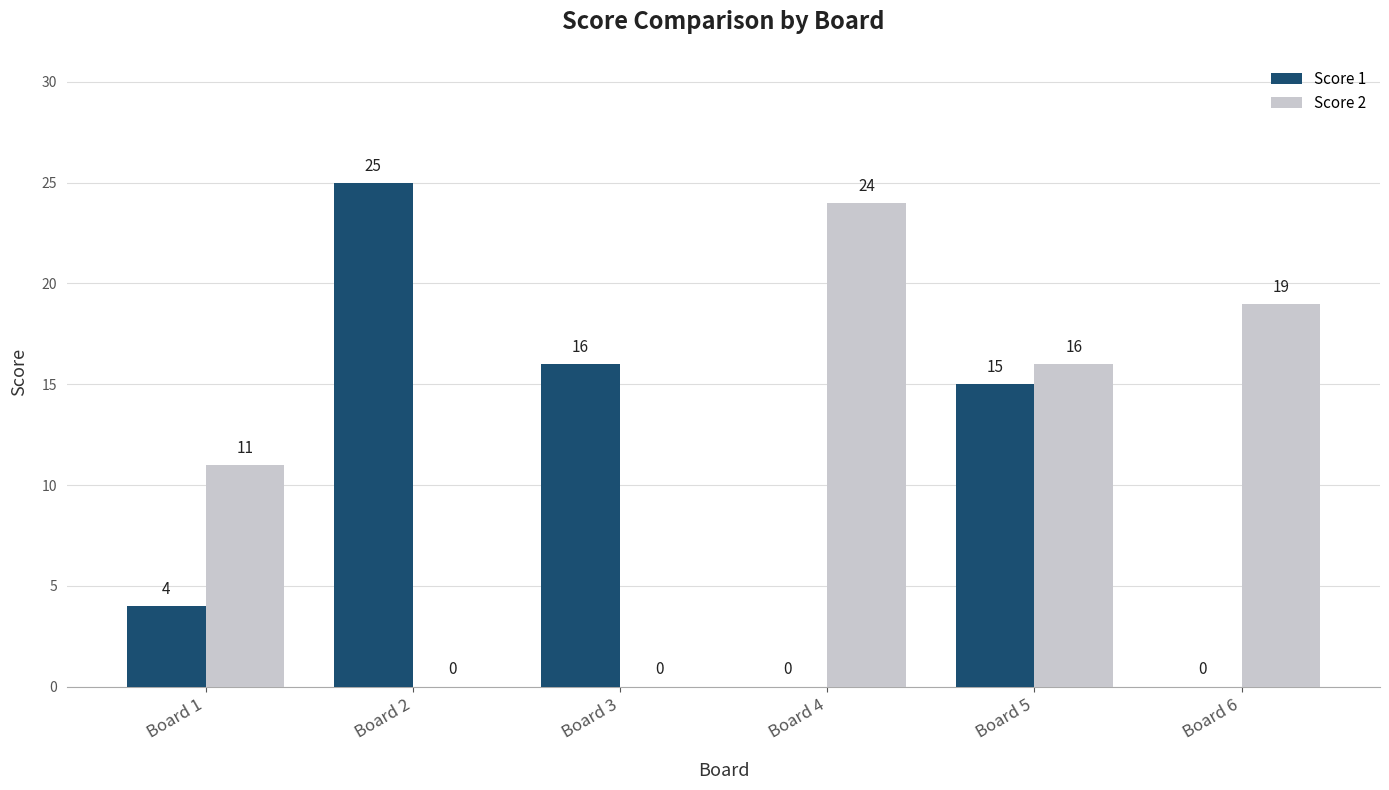

Is it true that Score 1 equals 11 at Board 6?

False